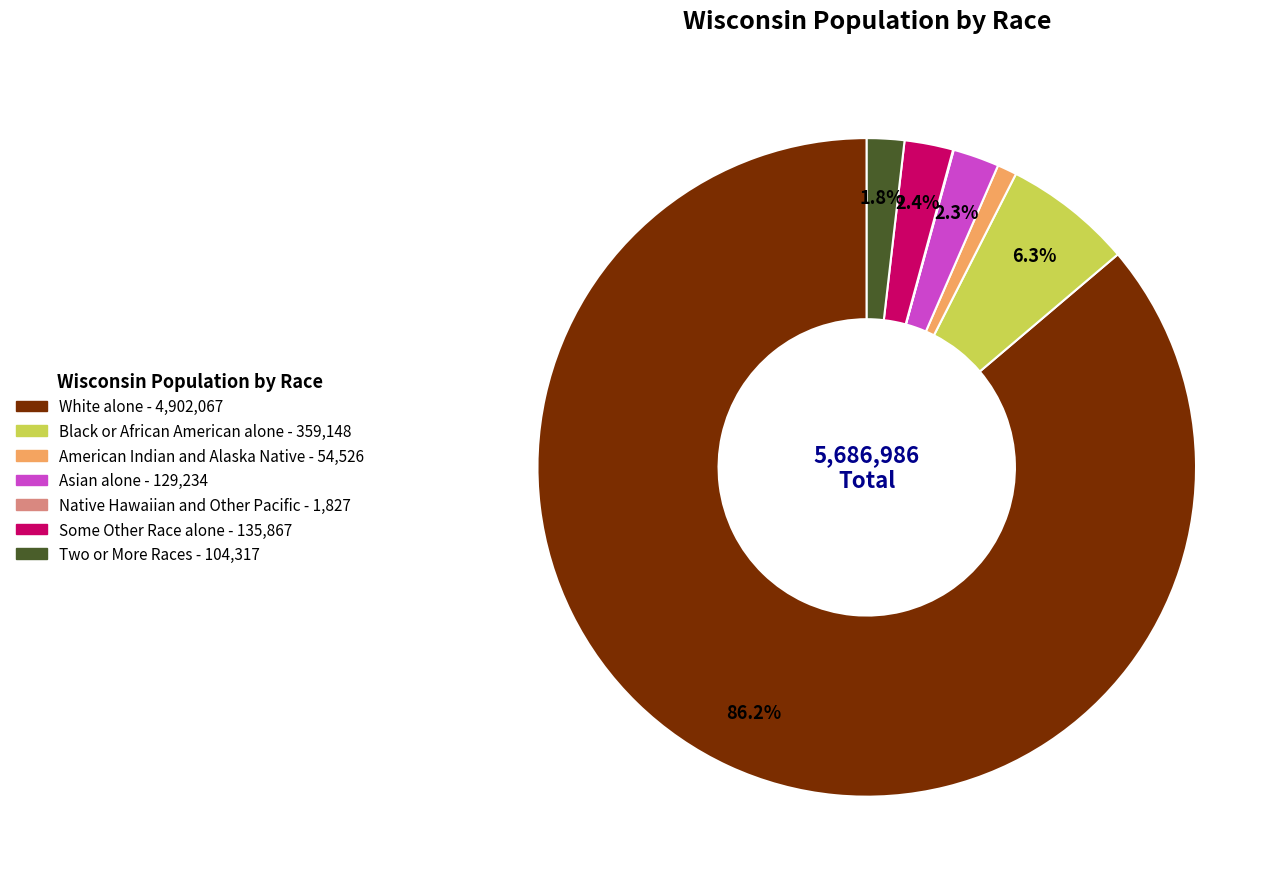

Which slice is the largest?

White alone